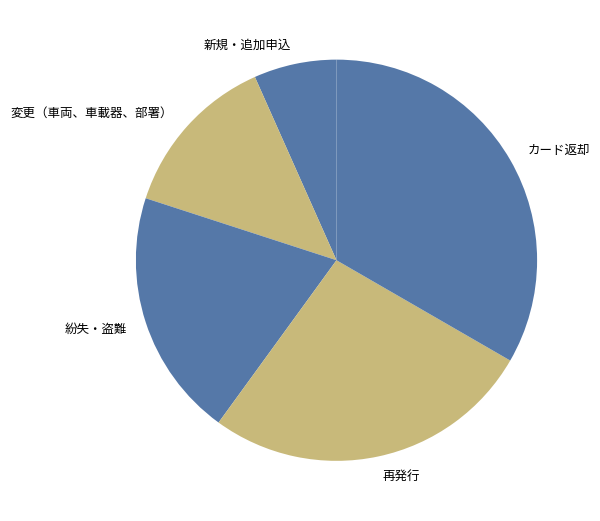

What is the largest slice in the pie chart?

カード返却